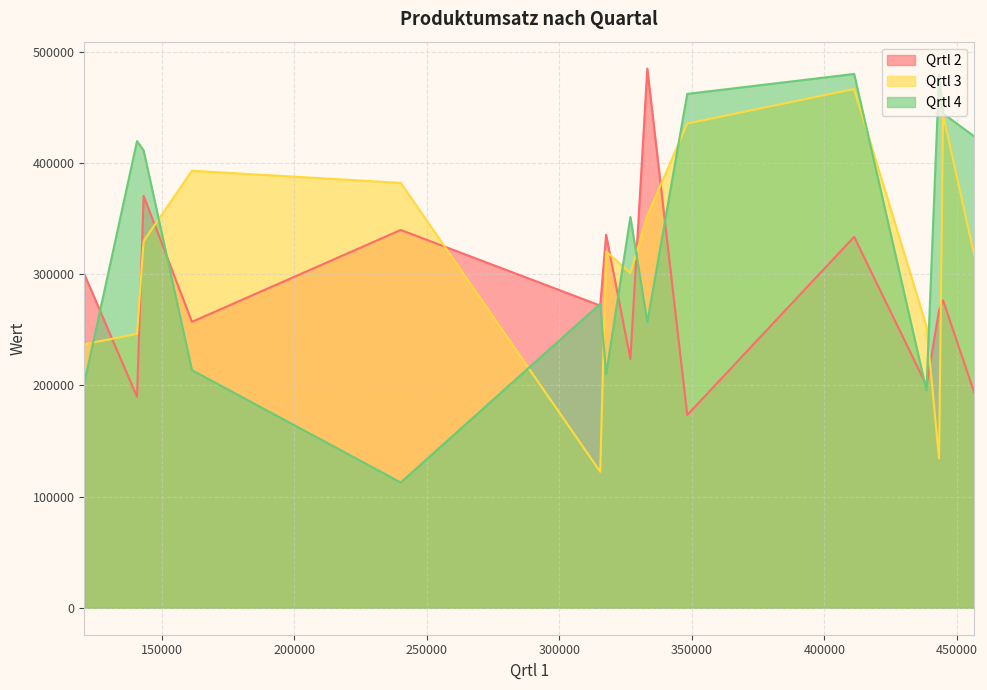

The Qrtl 4 series shows 213732 at 161385. True or false?

True